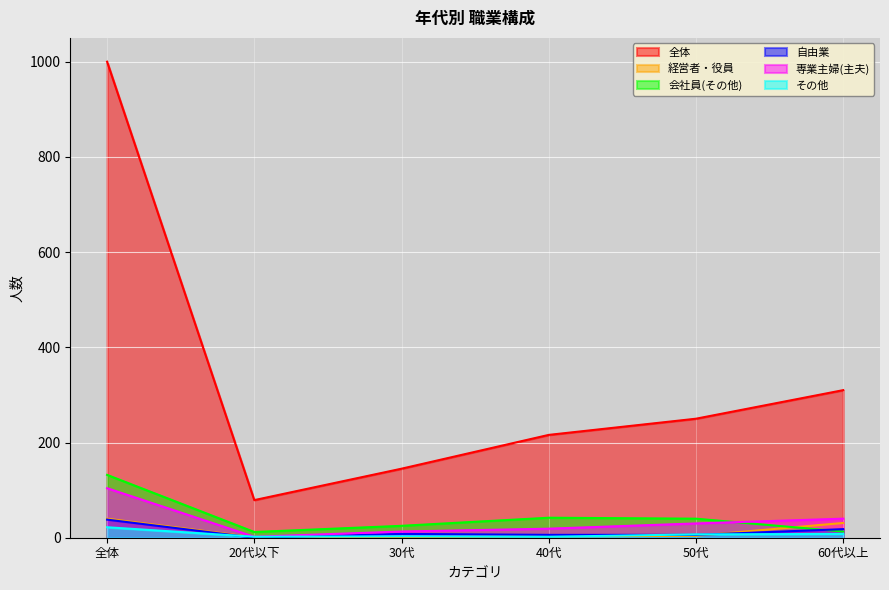

What is the label of the 2nd point from the left?

20代以下